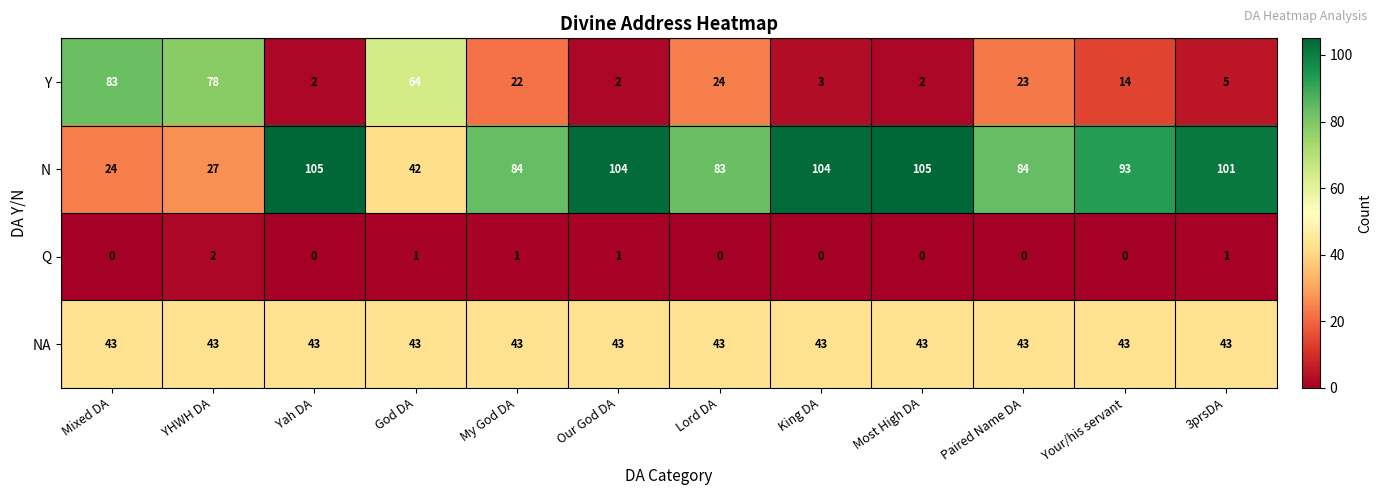

At how many categories does at least one series exceed 39?

12